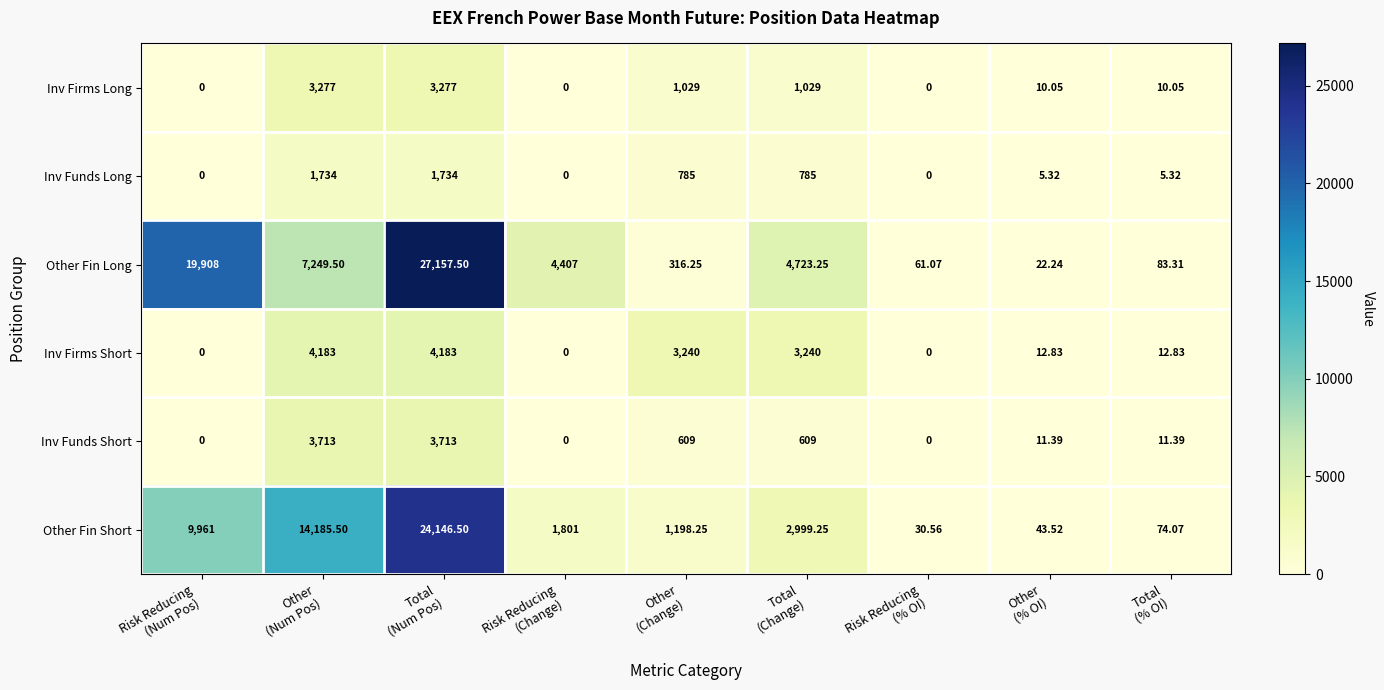

What is the total value across all series at Total
(Change)?

13385.5